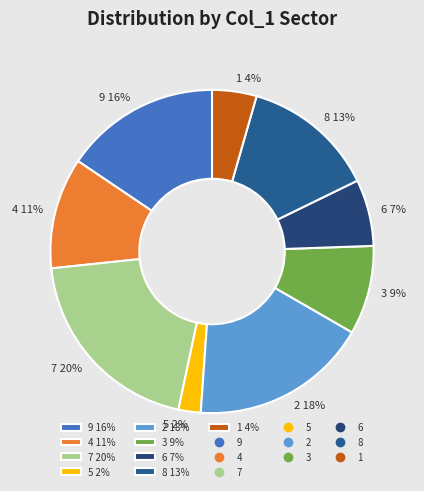

True or false: 7 accounts for 27% of the total.

False